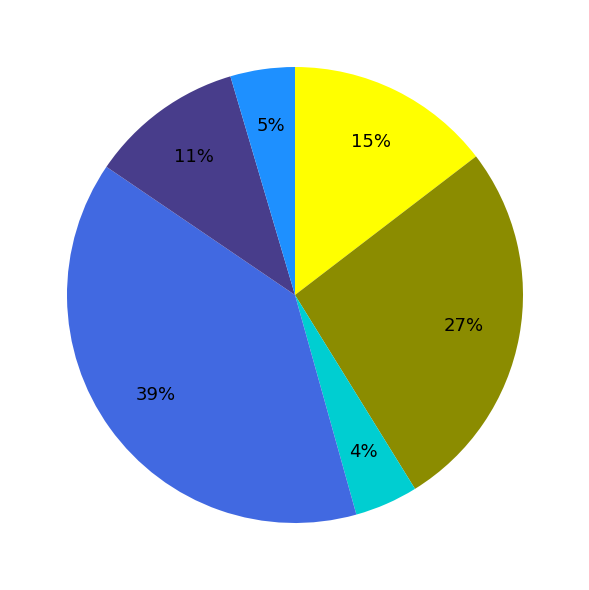

How many slices are in this pie chart?

6